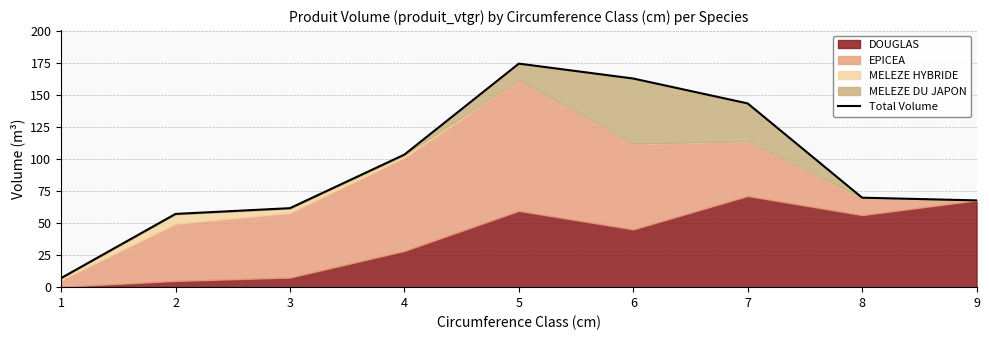

True or false: the data shows 162.7 at 6.

True